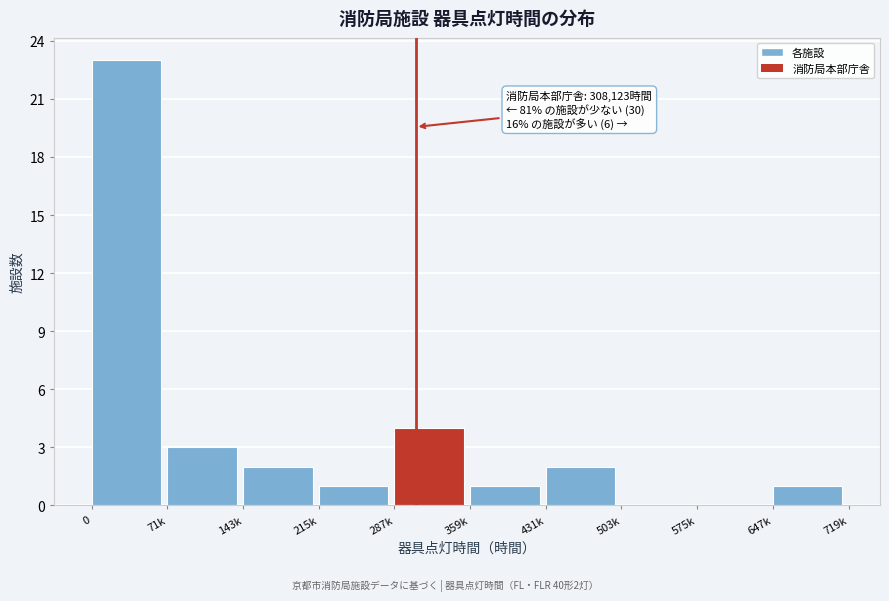

Reading right to left, extract all data points from this chart.

647k=1	575k=0	503k=0	431k=2	359k=1	287k=4	215k=1	143k=2	71k=3	0=23